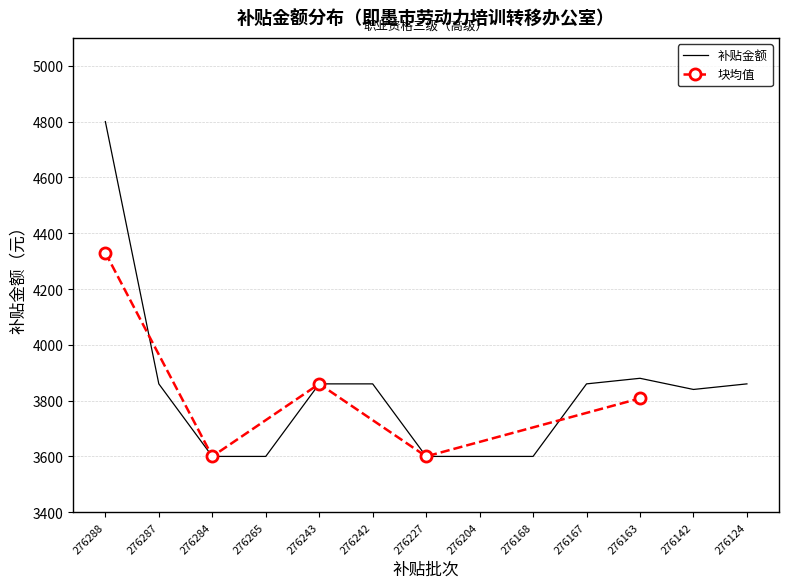

At which category does the chart reach its peak across all series?

276288